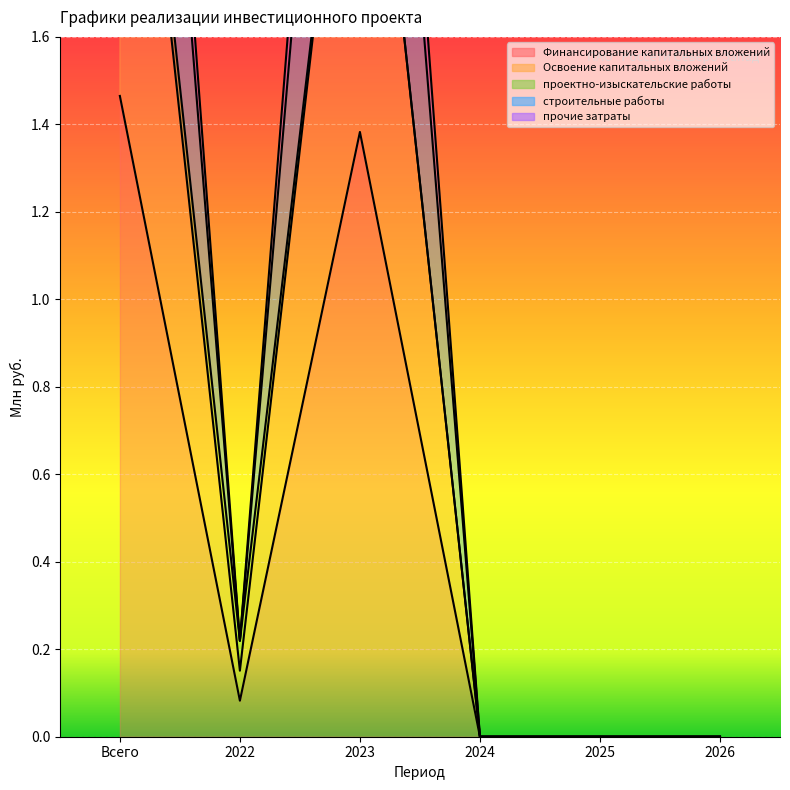

What is the difference between the maximum and minimum values in the строительные работы series?

2.7